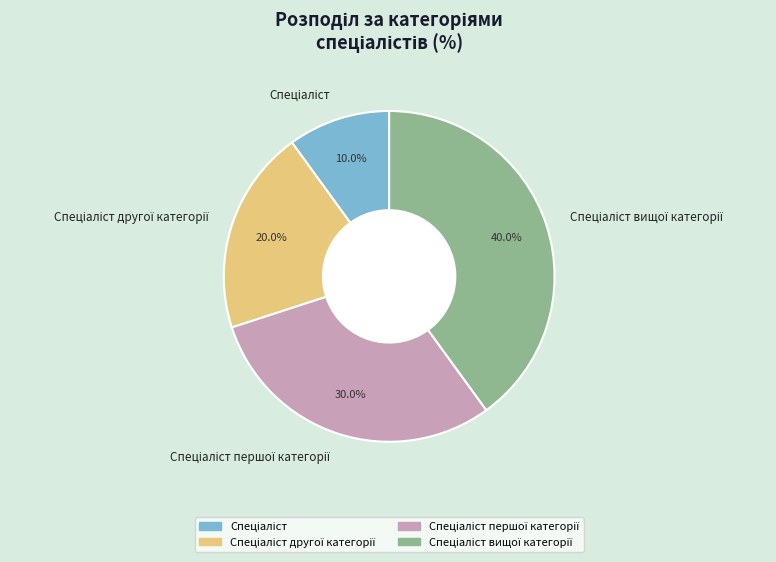

How many slices are in this pie chart?

4